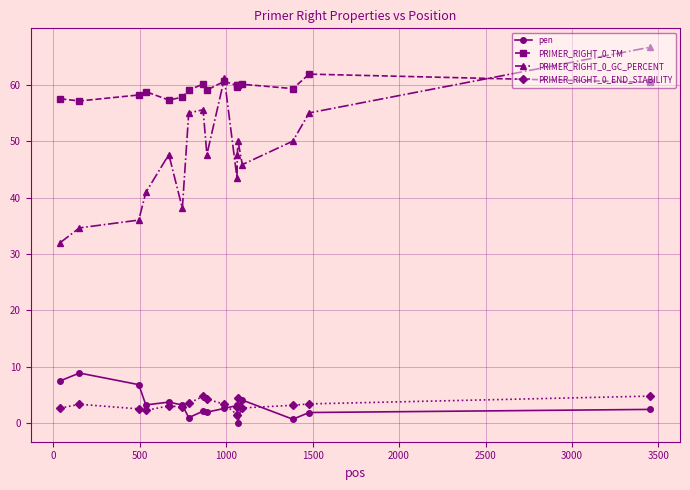

In PRIMER_RIGHT_0_GC_PERCENT, how many points are lower than both neighbors (excluding endpoints)?

4